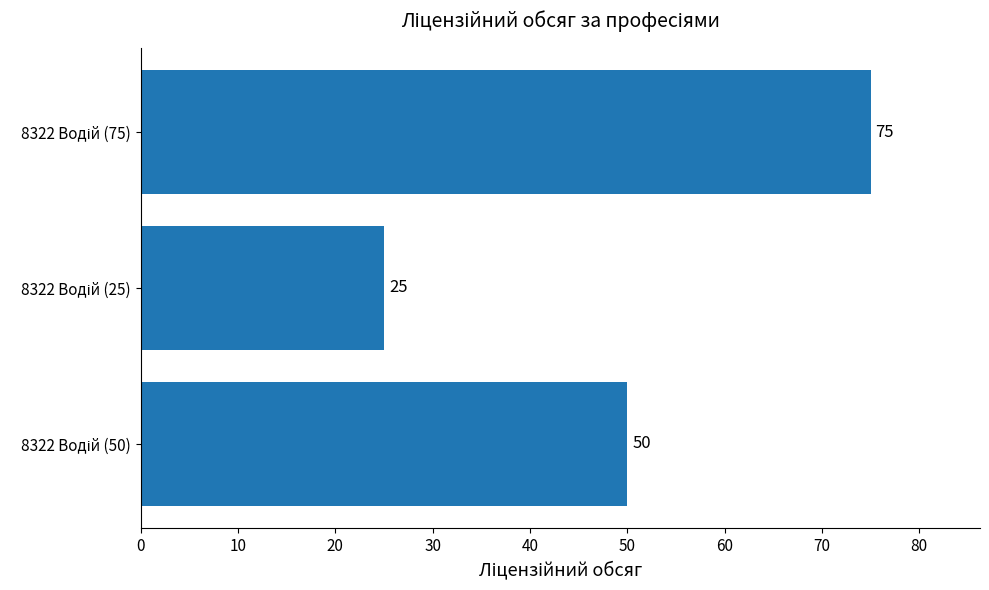

How many values are below 50?

1